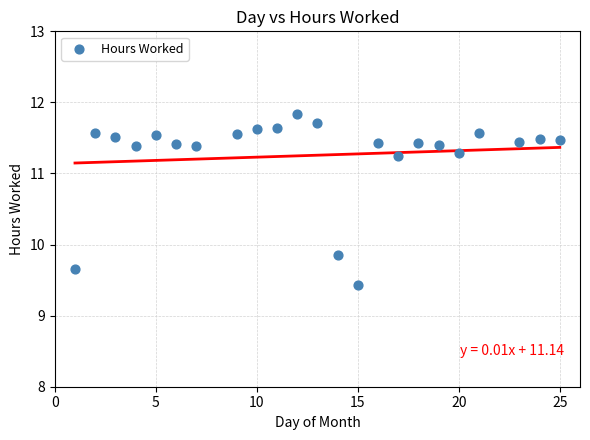

What is the range of Y values (max minus min)?

2.4